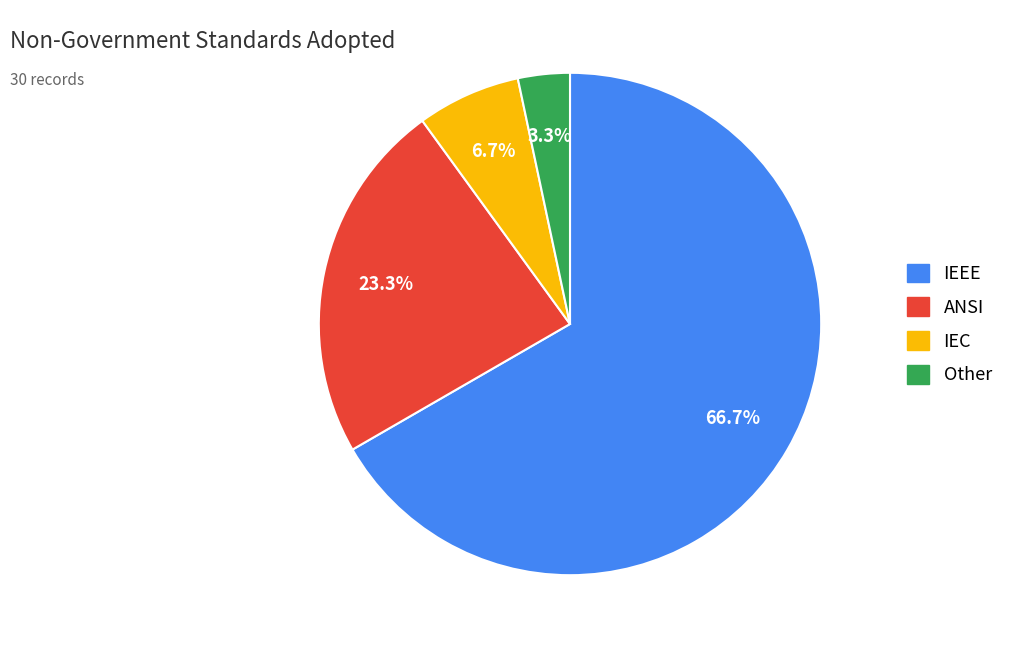

How many slices are in this pie chart?

4